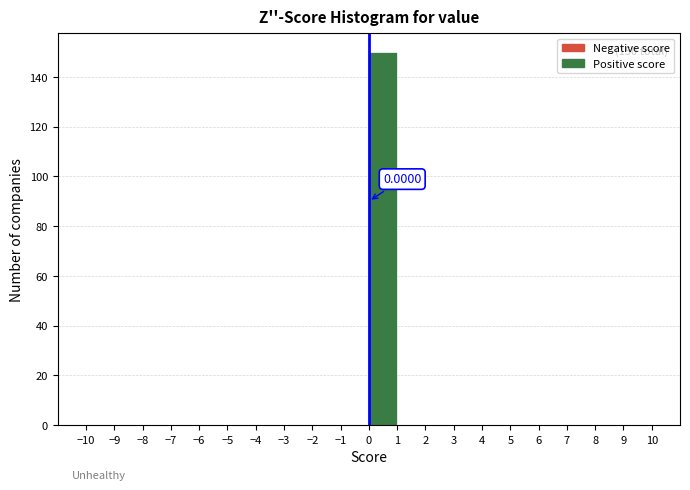

Over which range of the x-axis is the bar tallest?

0 to 1